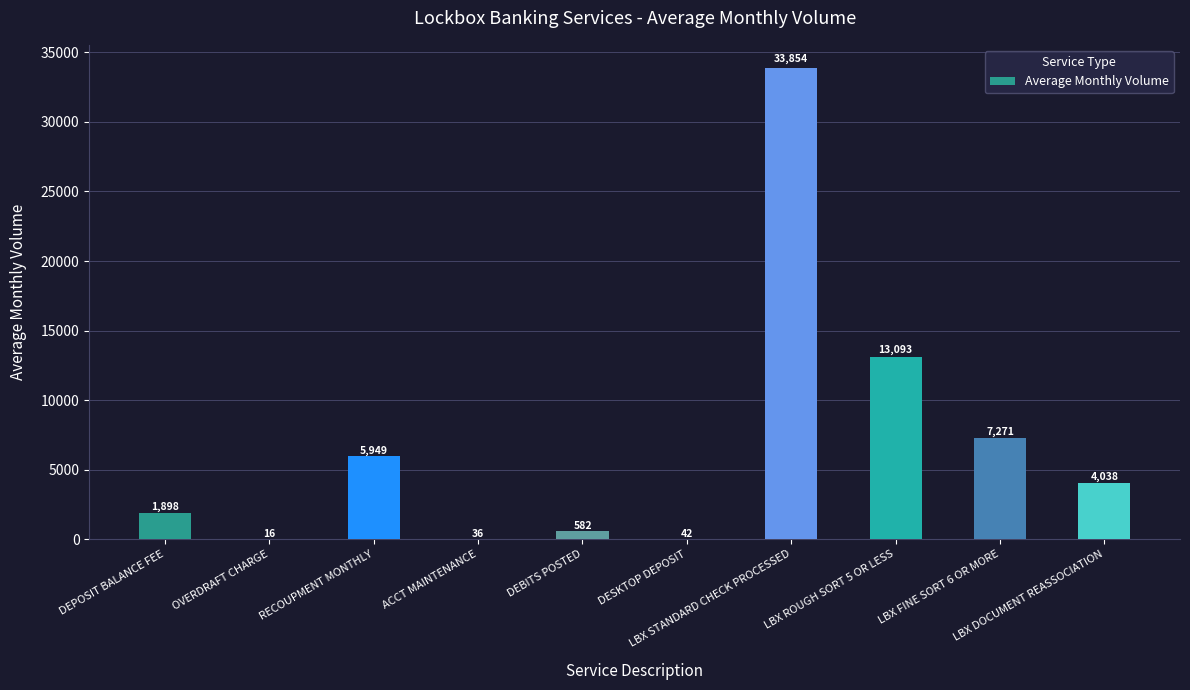

What is the maximum value shown in the chart?

33854